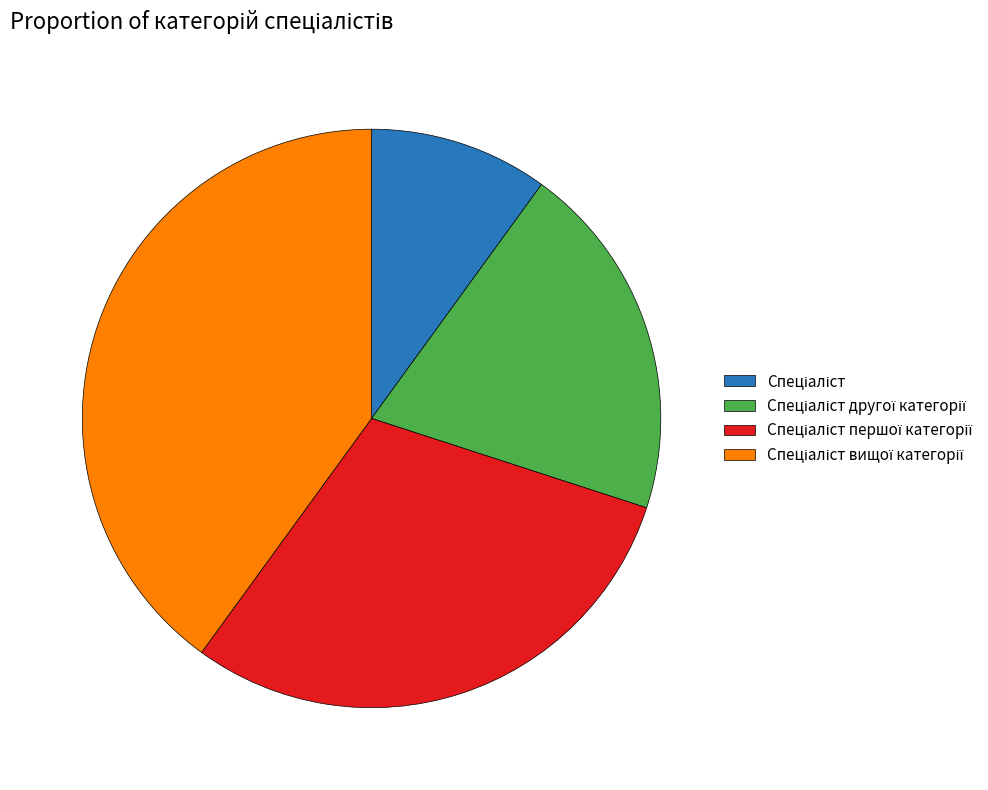

Is there a majority slice in this chart?

No